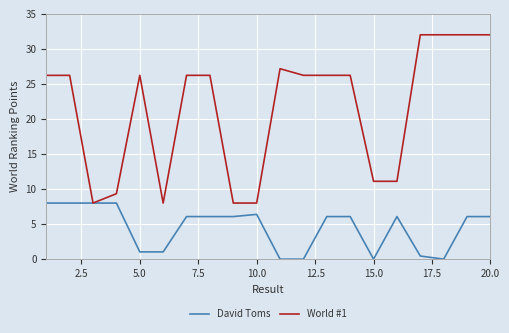

What is the sum of all David Toms values?

89.5